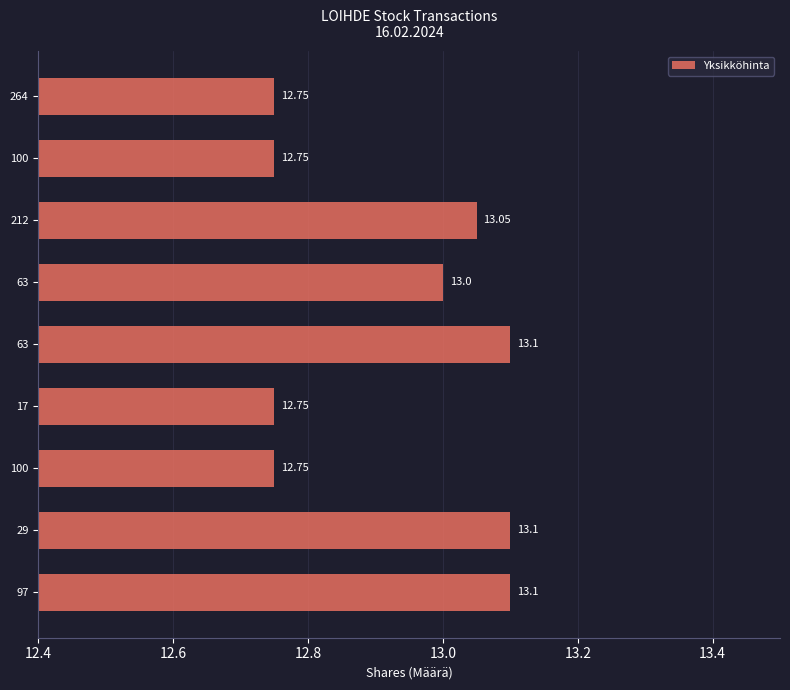

Count the number of data series in this chart.

1